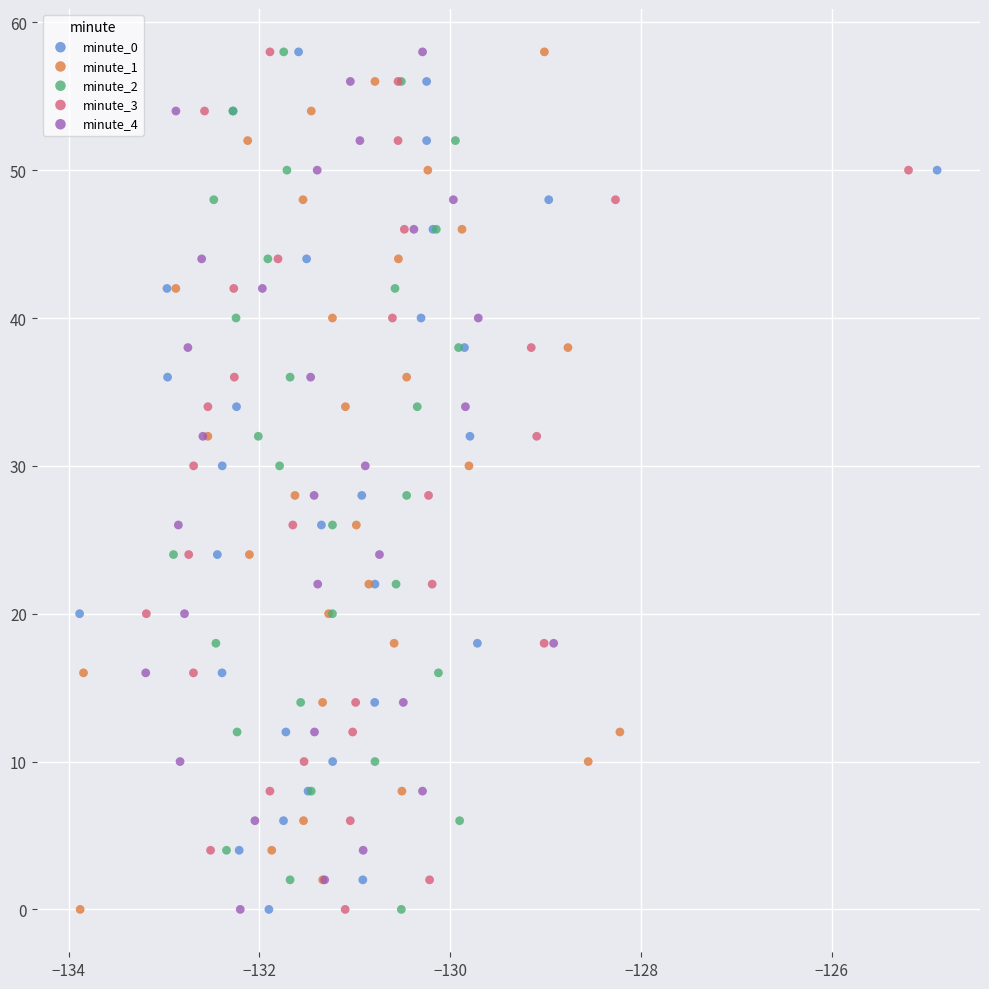

What are all the series names shown in the legend?

minute_0, minute_1, minute_2, minute_3, minute_4